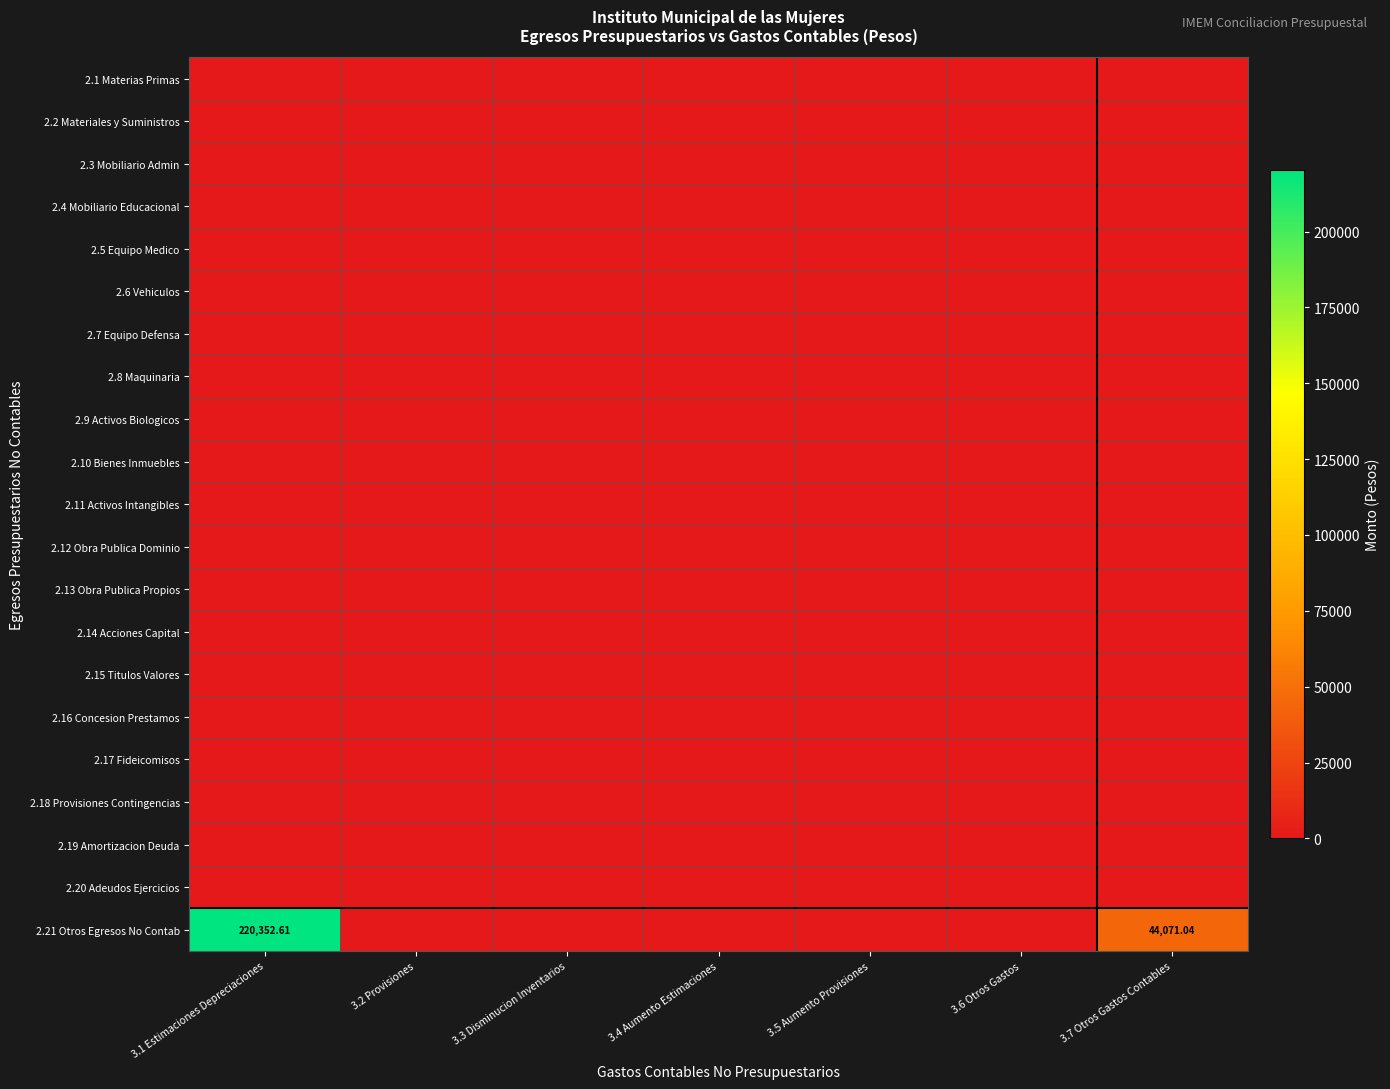

Which has a higher value, 3.2 Provisiones or 3.5 Aumento Provisiones?

3.2 Provisiones